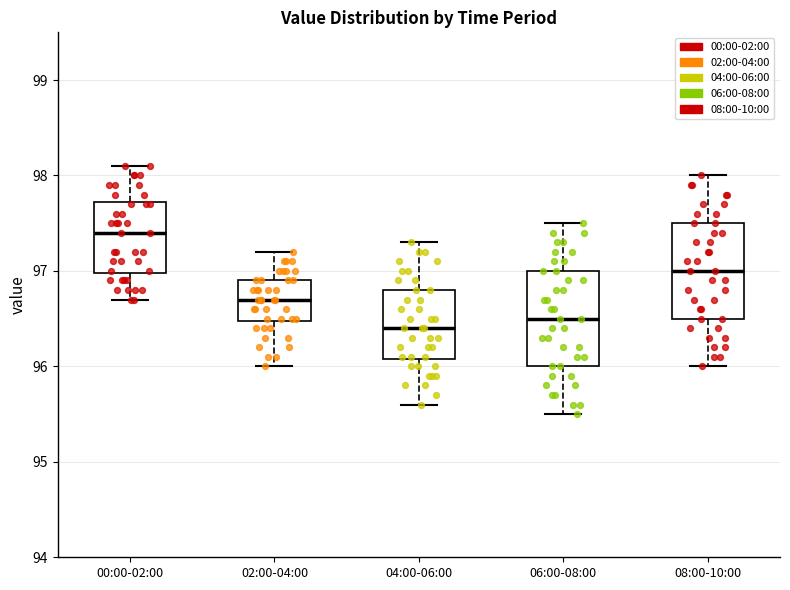

Which box has the highest median line?

00:00-02:00